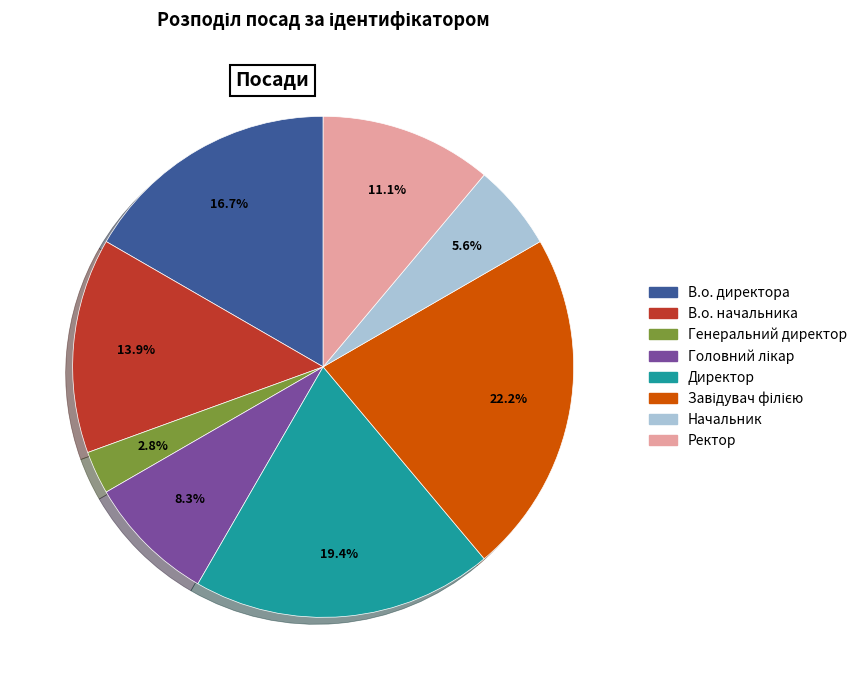

To the nearest percent, what is the average slice percentage?

12%